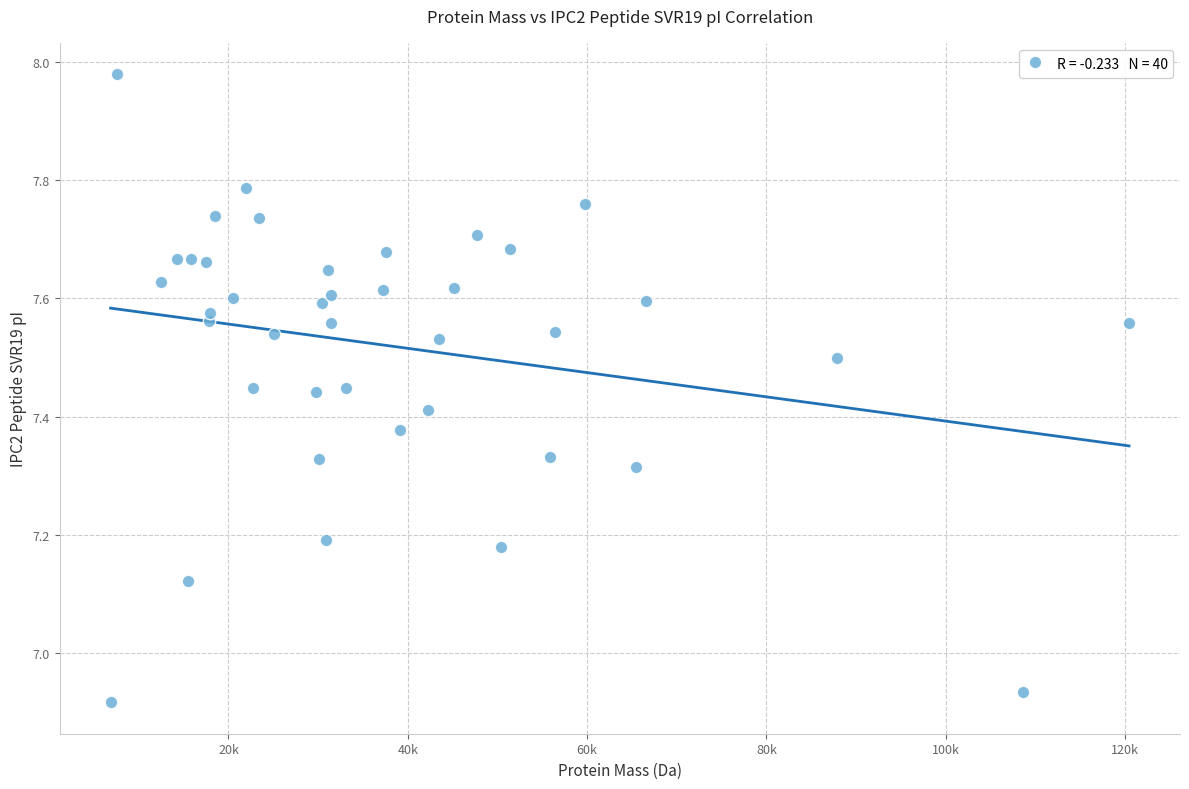

What is the range of Y values (max minus min)?

1.1